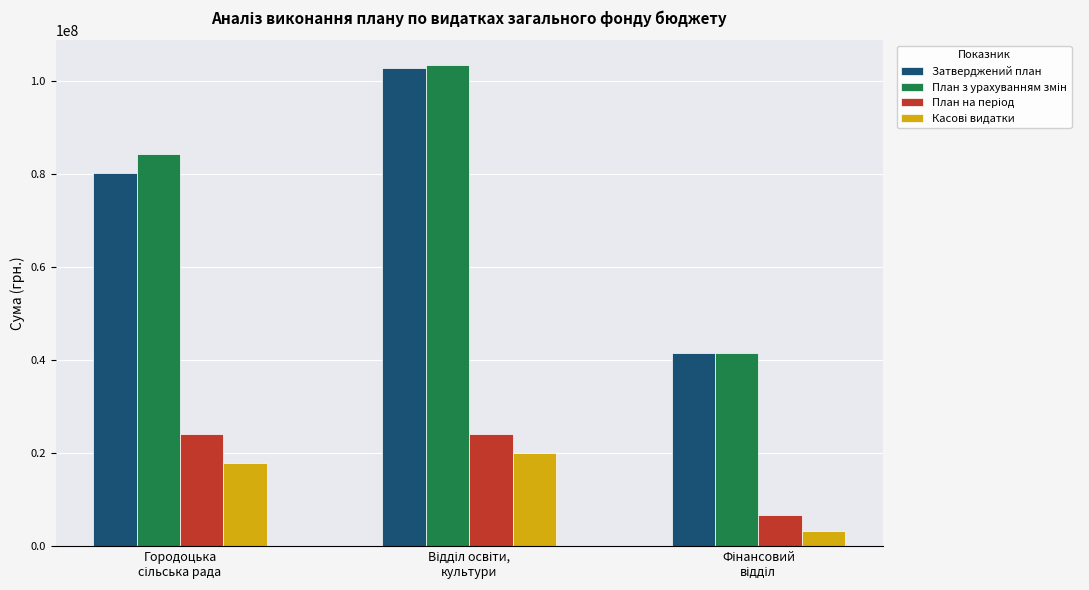

What is the greatest value displayed?

103616271.0